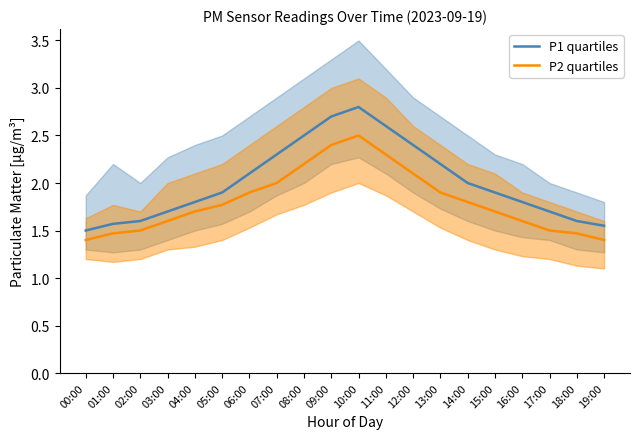

What is the difference between the maximum and minimum values in the P2 quartiles series?

1.1